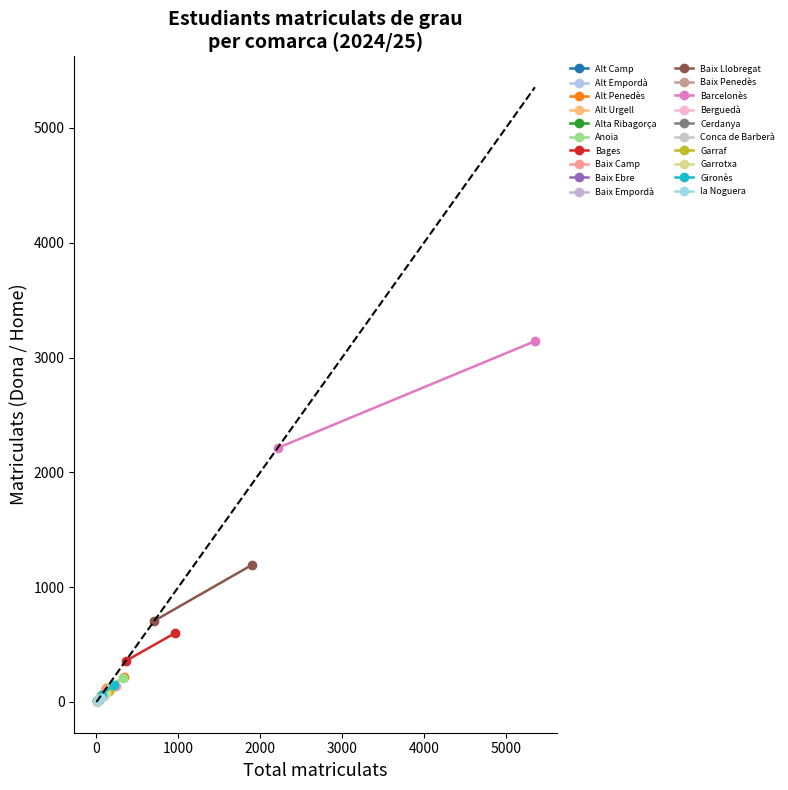

What is the label of the 16th point from the left?

Conca de Barberà